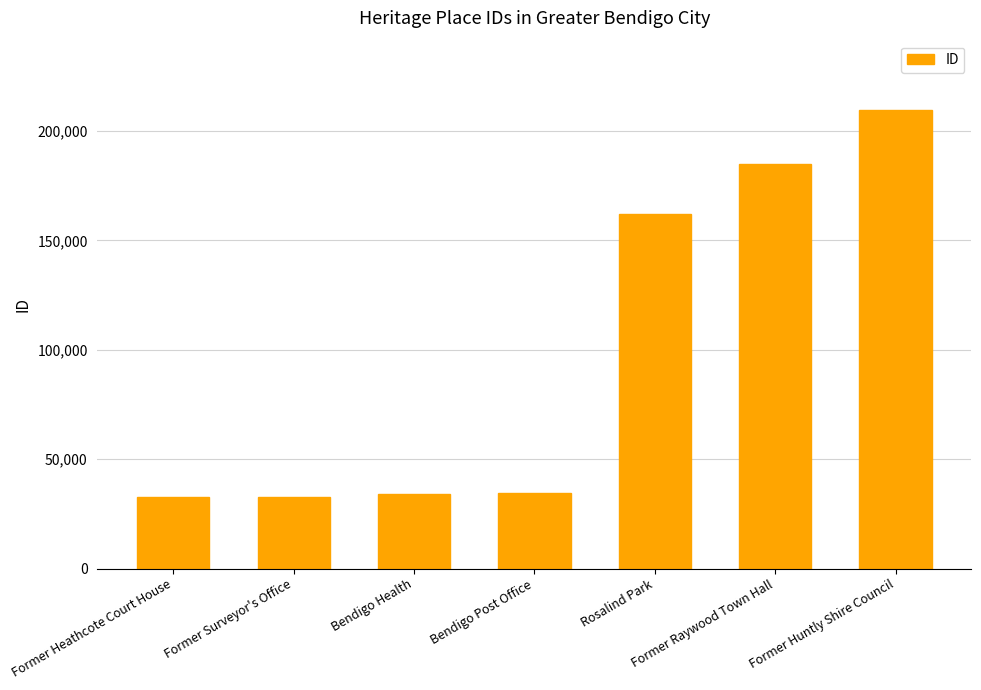

How many data points does each series have?

7